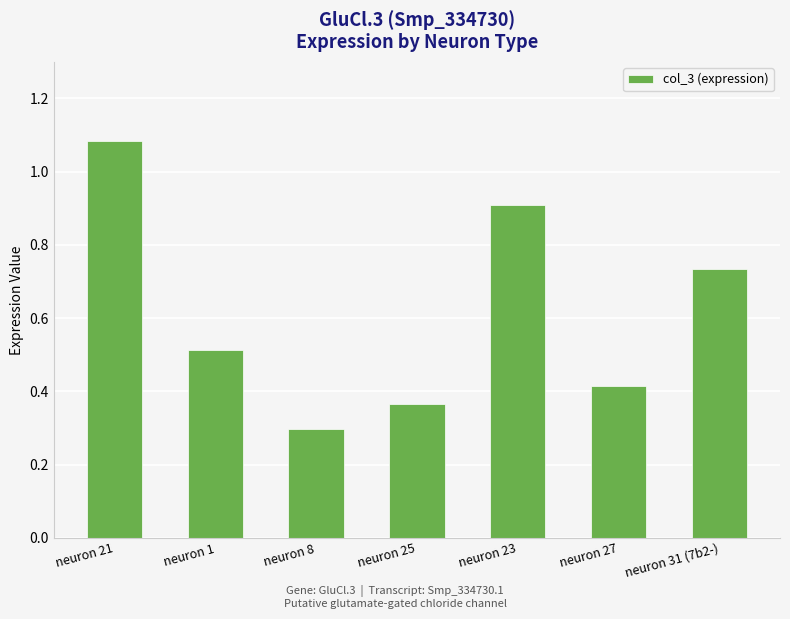

Does the chart contain any negative values?

No